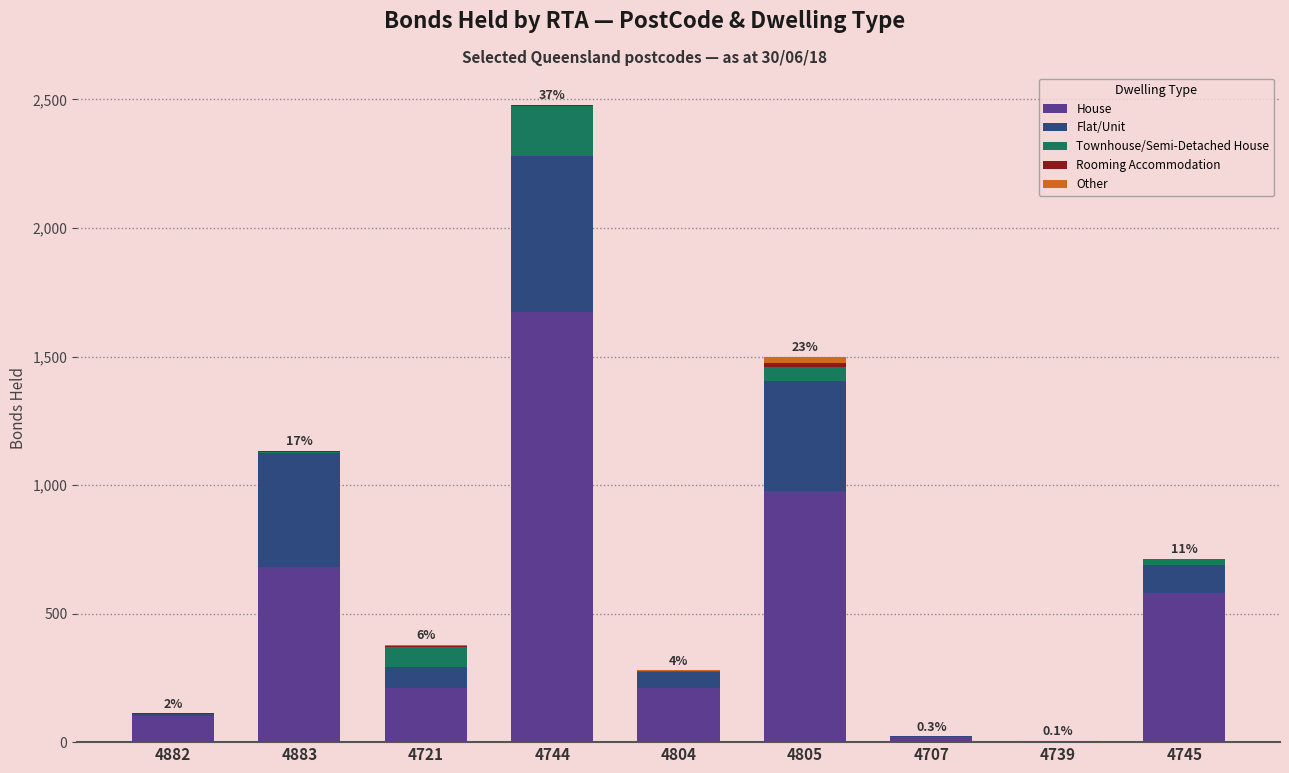

Which category has the highest value in the House series?

4744